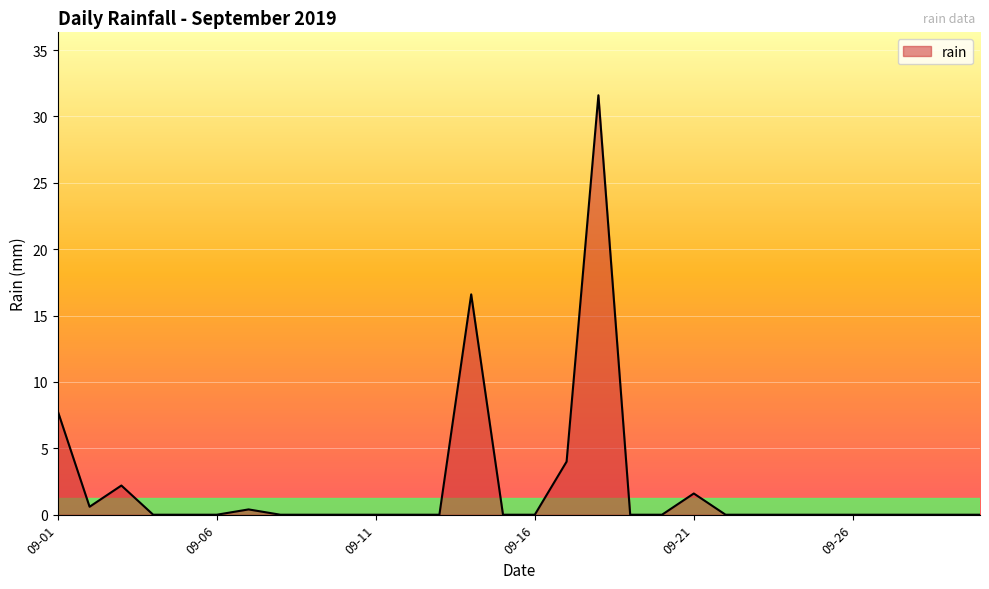

How many lines are shown in the chart?

1